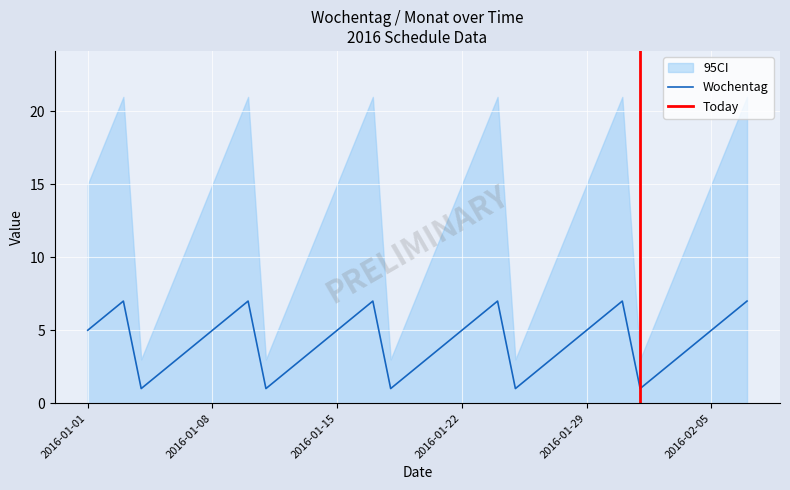

True or false: Wochentag has a value of 7 at 2016-02-05.

False